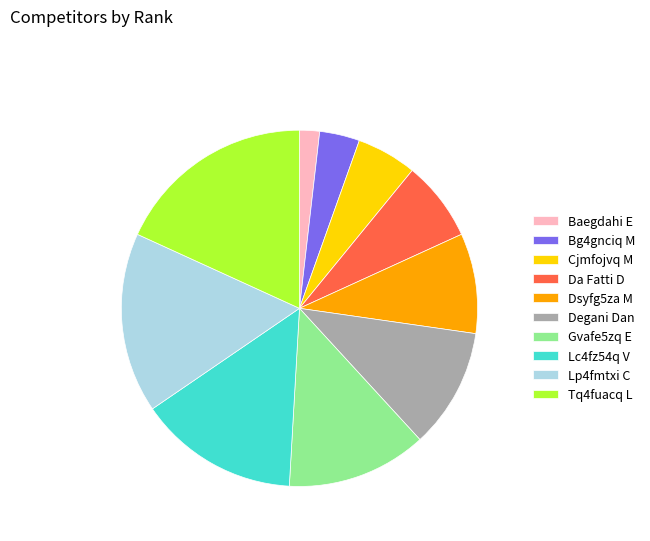

How many segments does this pie chart have?

10